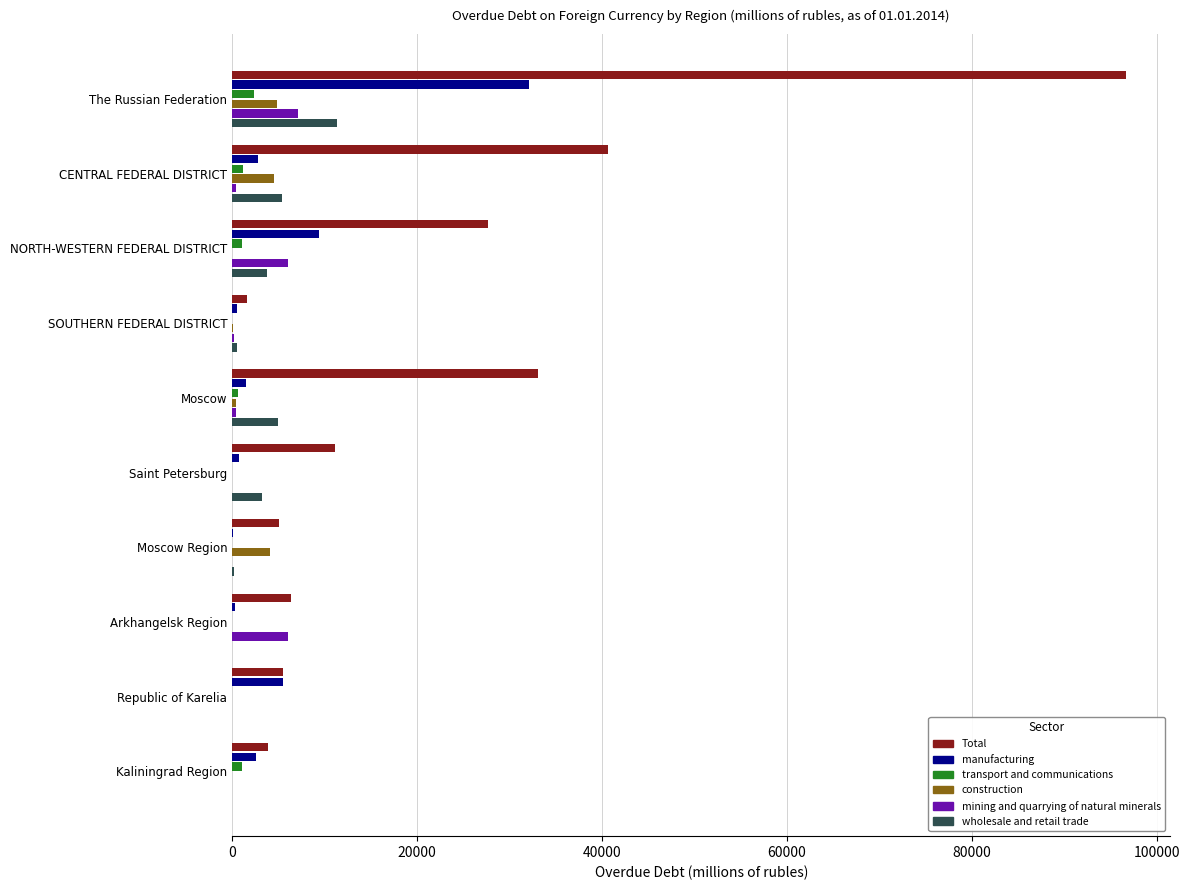

What is the average value of the construction series?

1396